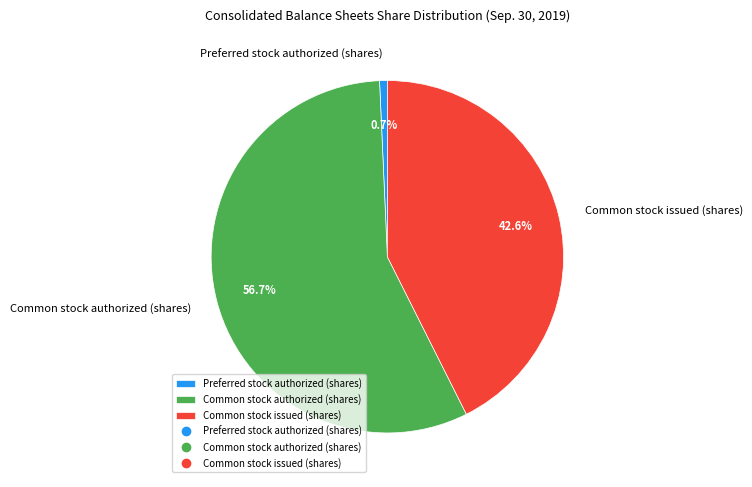

Is it true that Common stock authorized (shares) is 65% of the pie?

False